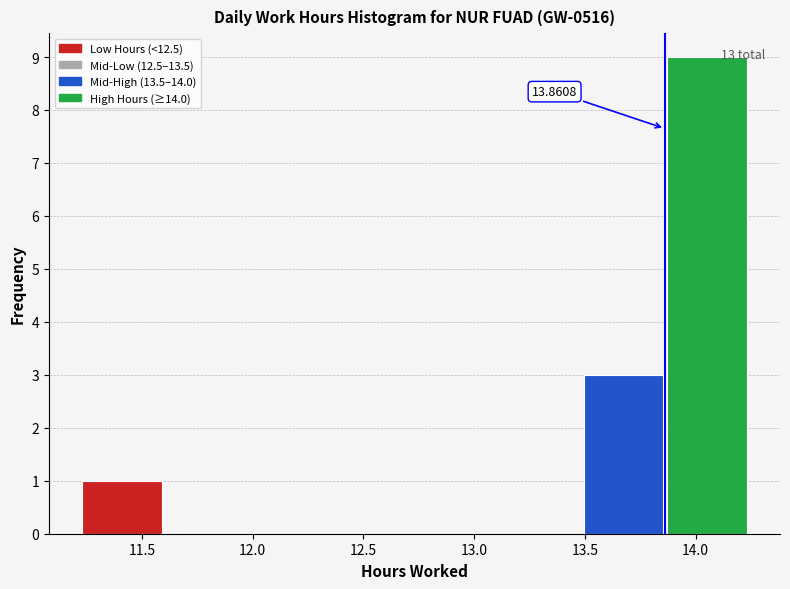

Over which range of the x-axis is the bar tallest?

13.85 to 14.25